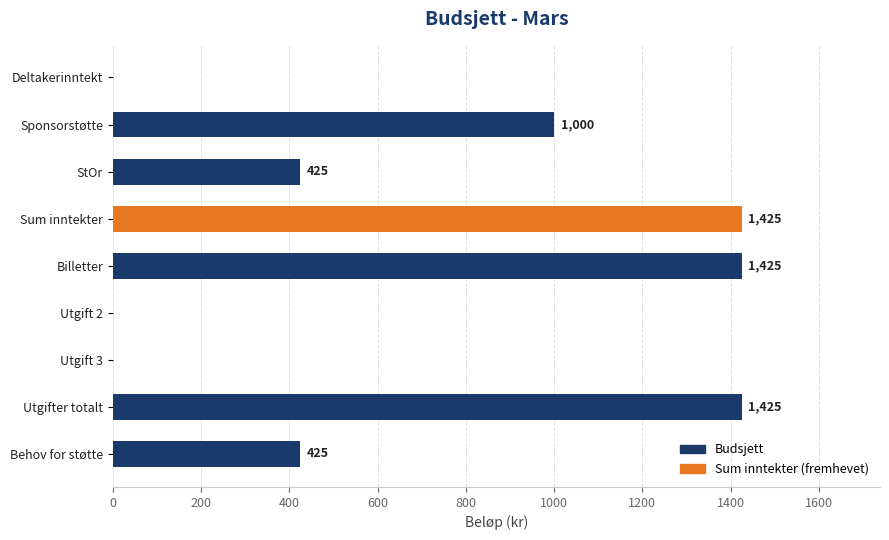

The chart shows a value of 425 at StOr. True or false?

True